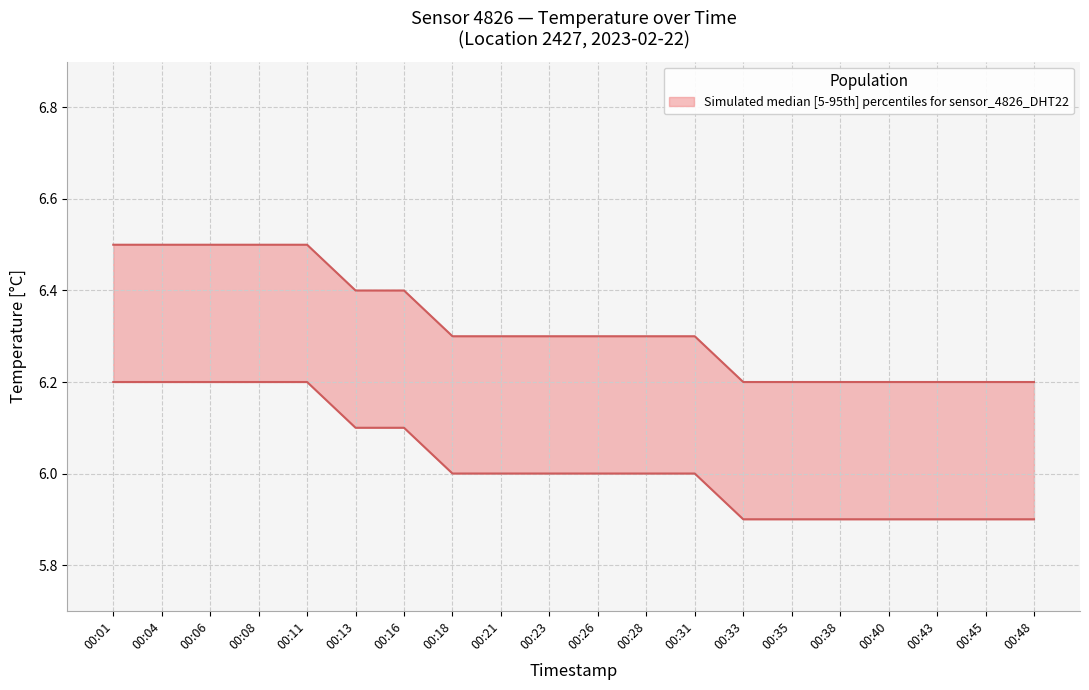

What is the change in value from 00:21 to 00:48?

-0.1